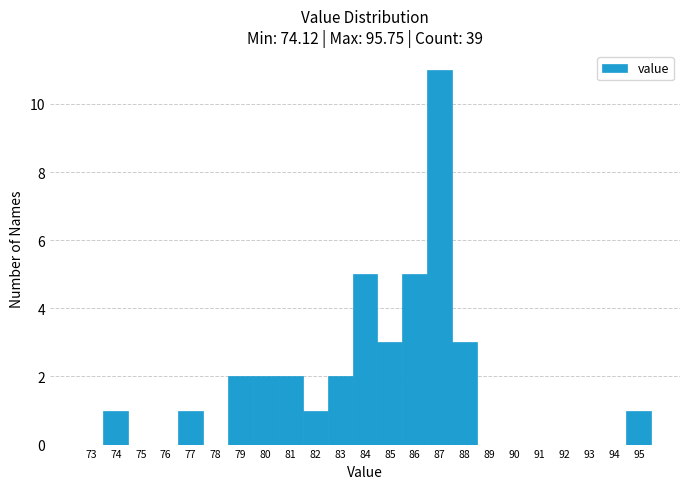

Reading left to right, extract all data points from this chart.

73=0	74=1	75=0	76=0	77=1	78=0	79=2	80=2	81=2	82=1	83=2	84=5	85=3	86=5	87=11	88=3	89=0	90=0	91=0	92=0	93=0	94=0	95=1